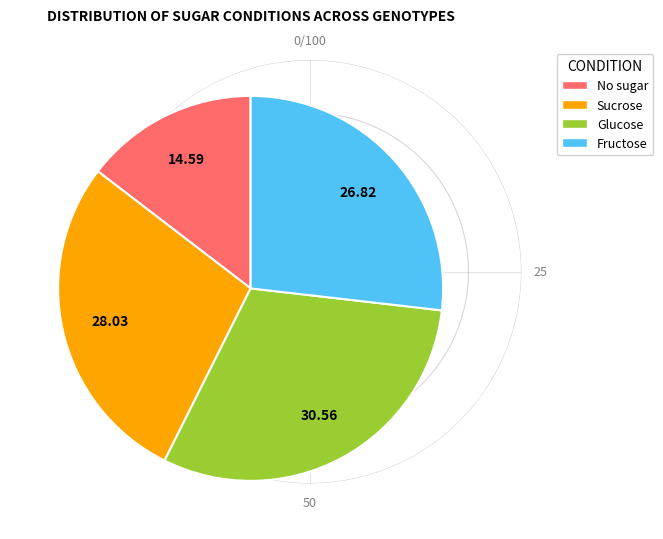

How many segments does this pie chart have?

4